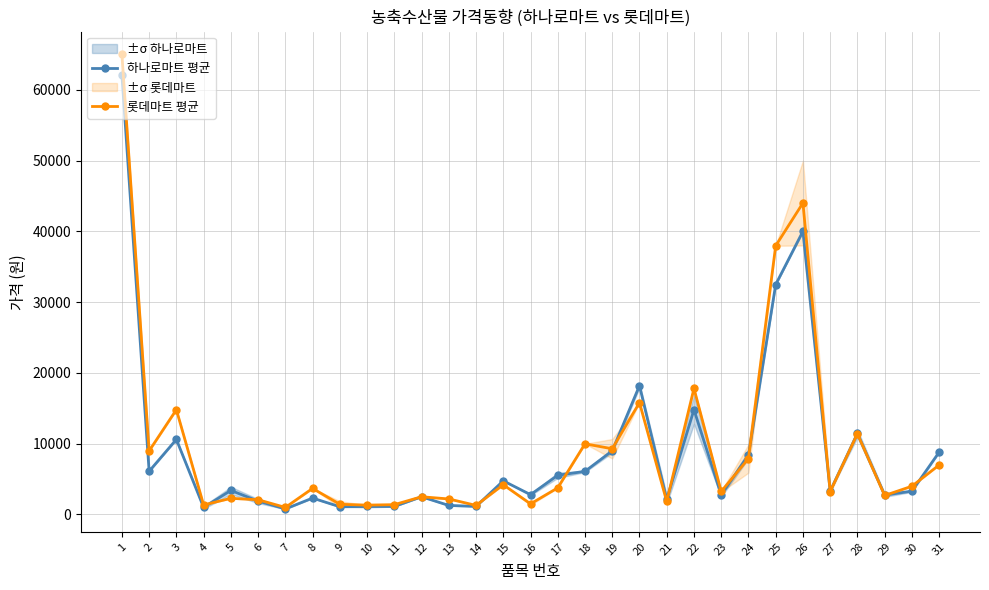

Reading right to left, transcribe all the data shown in this chart.

하나로마트 평균: 8800.0	3295.0	2735.0	11440.0	3300.0	40000.0	32480.0	8400.0	2750.0	14800.0	2130.0	18200.0	8990.0	6090.0	5535.0	2800.0	4750.0	1140.0	1275.0	2500.0	1126.5	1125.0	1090.0	2315.0	780.0	1890.0	3390.0	1000.0	10600.0	6100.0	62100.0
롯데마트 평균: 6990.0	3990.0	2680.0	11400.0	3240.0	44000.0	37960.0	7900.0	3250.0	17800.0	1837.5	15800.0	9280.0	9980.0	3760.0	1495.0	4200.0	1280.0	2190.0	2500.0	1386.5	1320.0	1435.0	3680.0	993.0	2080.0	2280.0	1340.0	14800.0	8980.0	65000.0